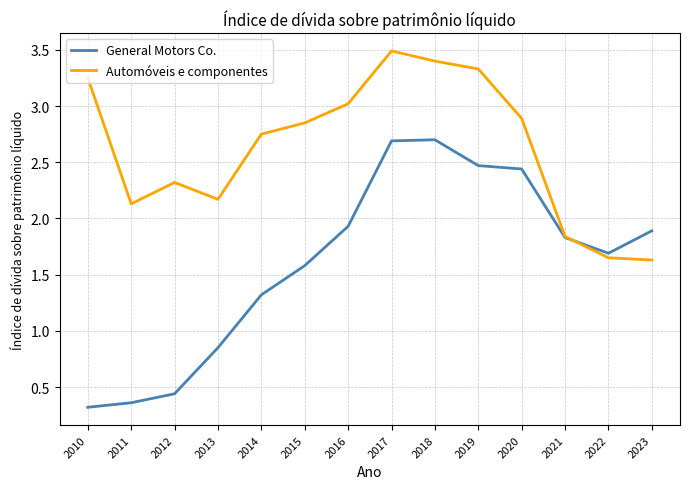

What is the difference between the maximum and minimum values in the Automóveis e componentes series?

1.9